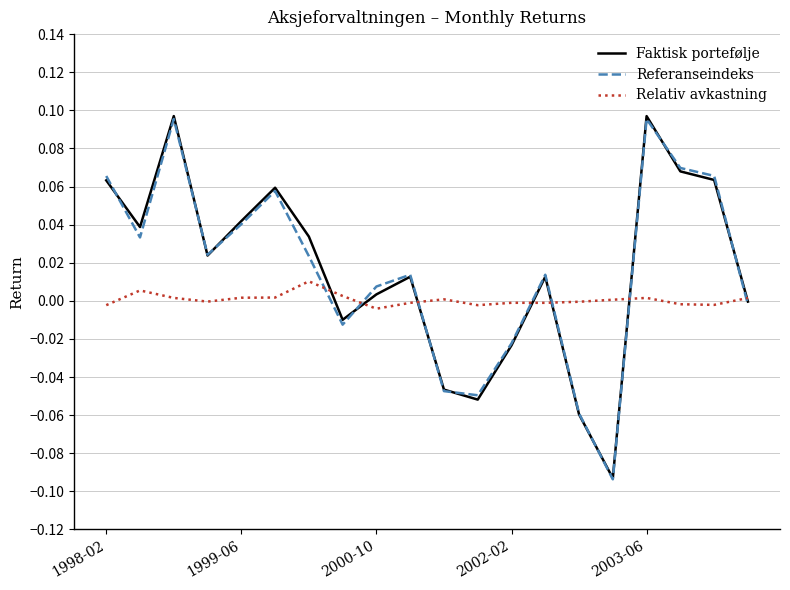

True or false: Relativ avkastning and Referanseindeks intersect in this chart.

True